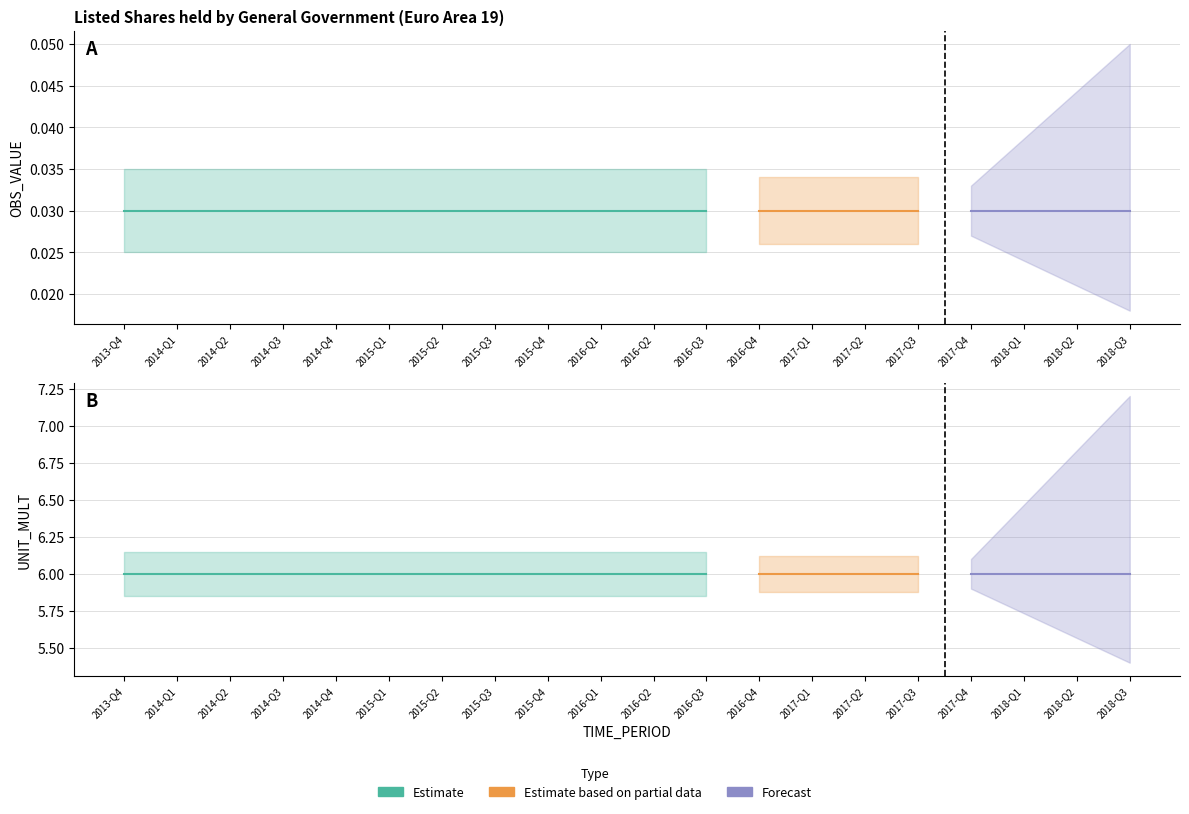

Is the value of UNIT_MULT at 2018-Q3 greater than the value of OBS_VALUE at 2016-Q3?

Yes